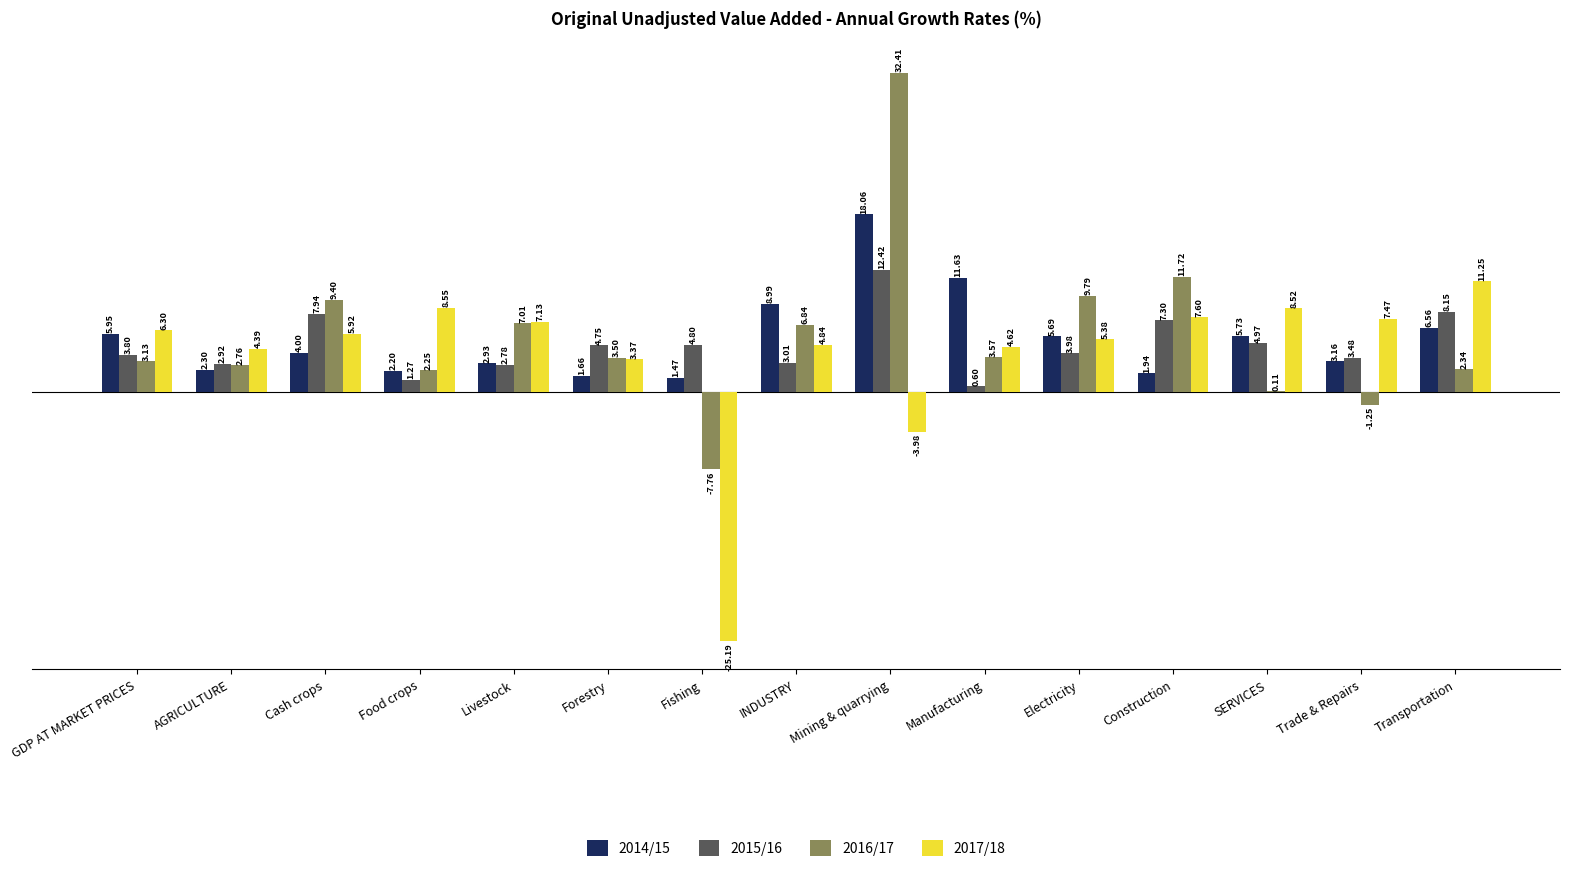

Which category has the highest value in the 2017/18 series?

Transportation